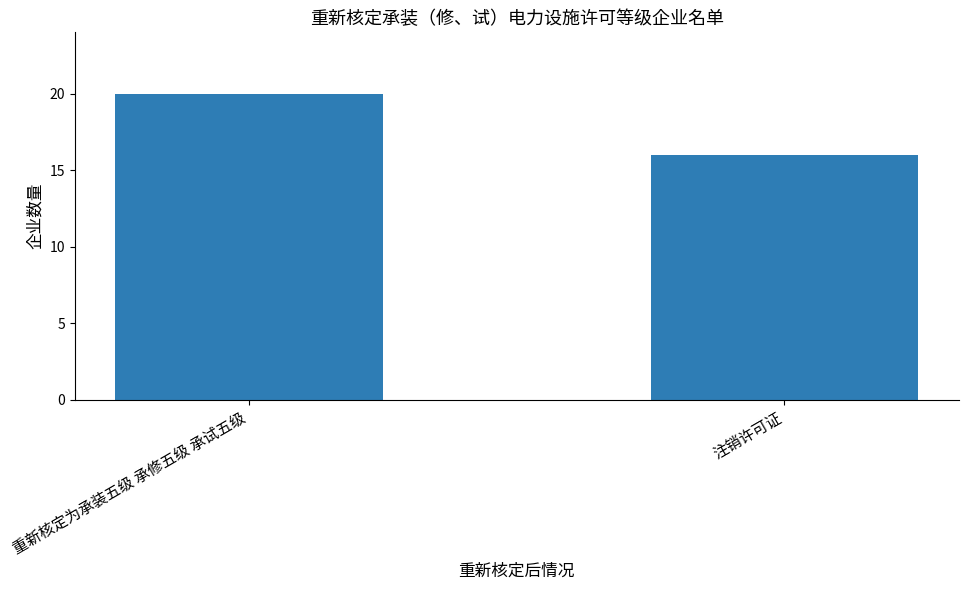

What position from the left is 注销许可证?

2